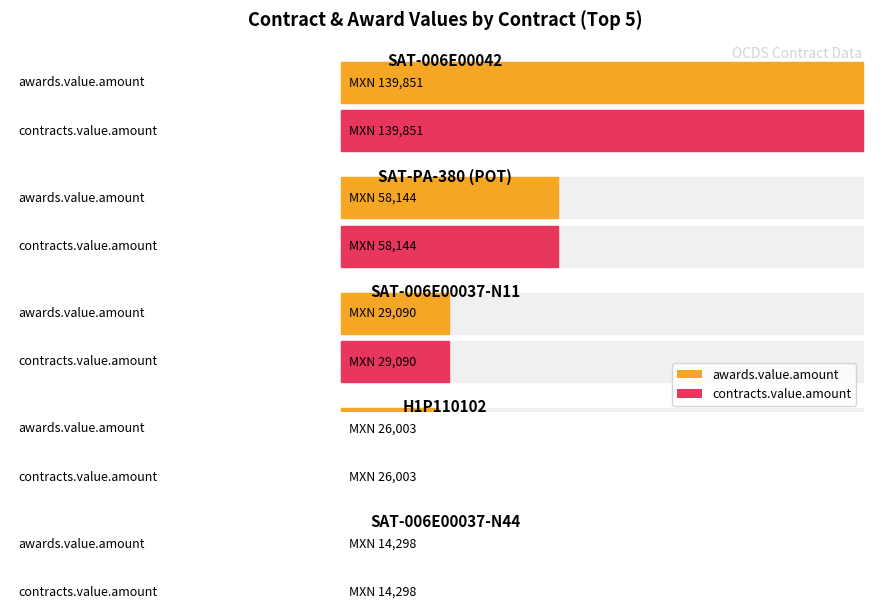

Count the number of data series in this chart.

2